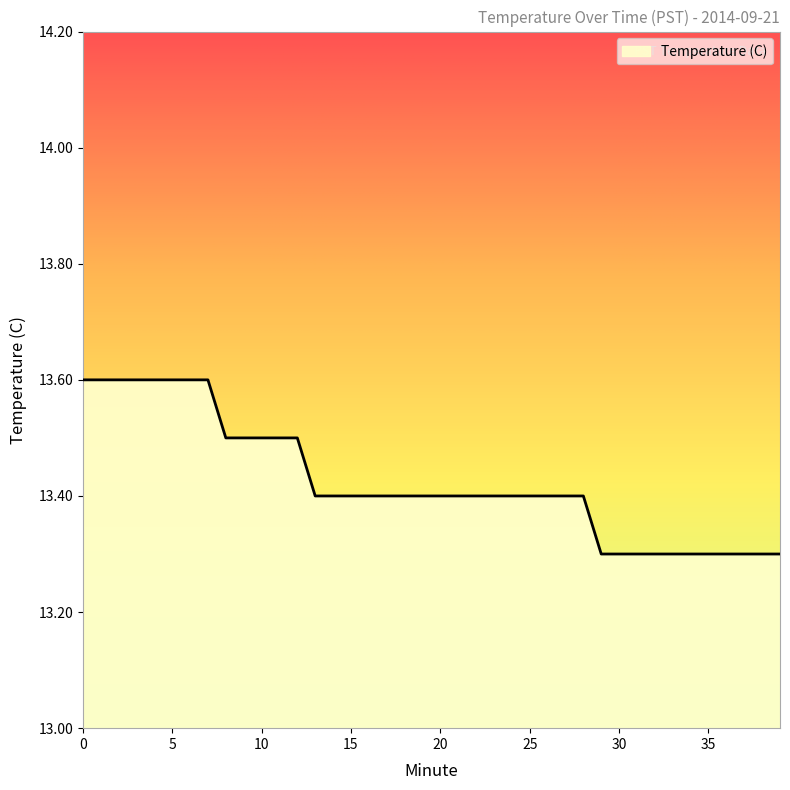

What is the difference between the maximum and minimum values?

0.3